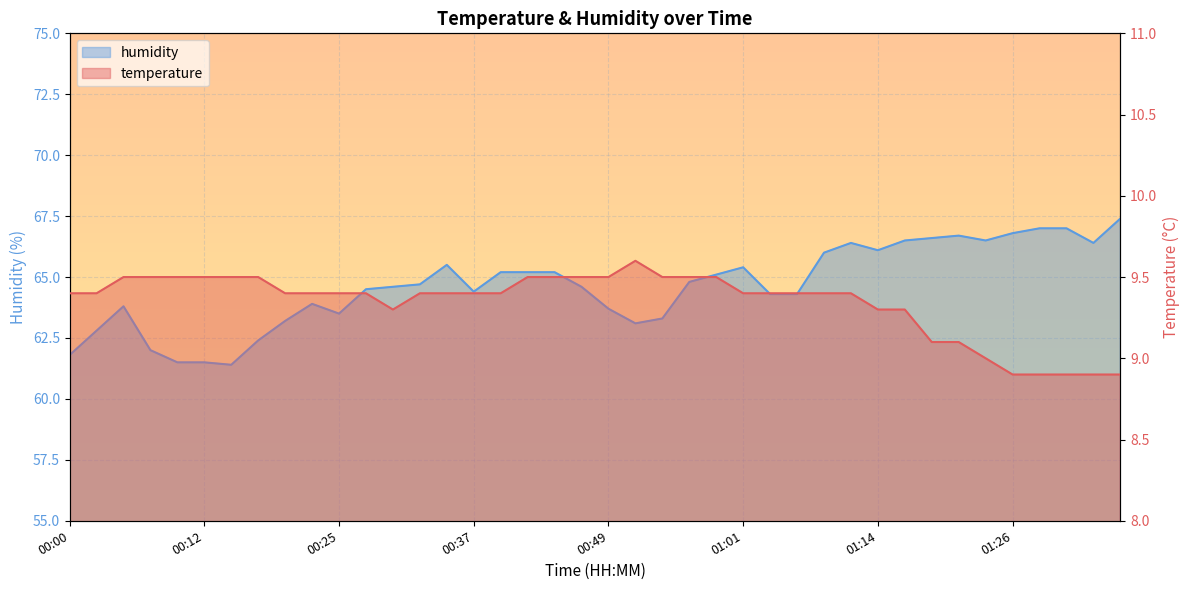

Which series has the largest total across all categories?

humidity